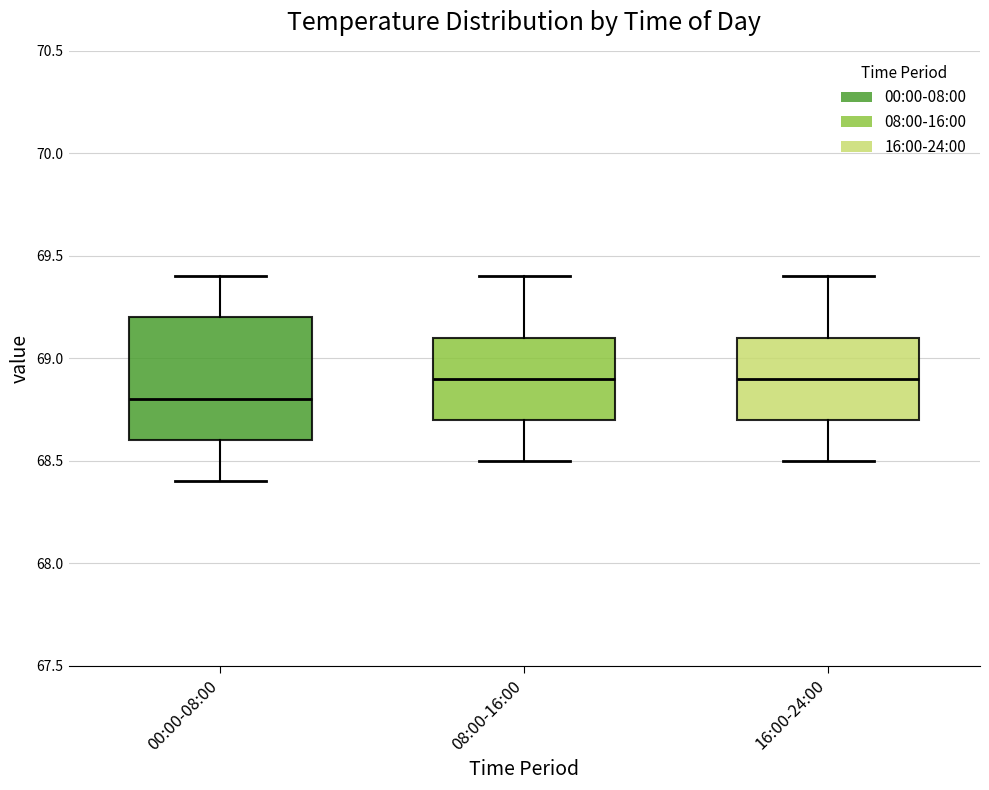

Reading left to right, transcribe this box plot: for each box, give where its median line is, the range the box spans, and where its two whiskers end, as read against the y-axis. The values are not printed on the chart, so give them approximately, as read against the axis.

00:00-08:00: median 68.8, box 68.6 to 69.2, whiskers 68.4 to 69.4
08:00-16:00: median 68.9, box 68.7 to 69.1, whiskers 68.5 to 69.4
16:00-24:00: median 68.9, box 68.7 to 69.1, whiskers 68.5 to 69.4